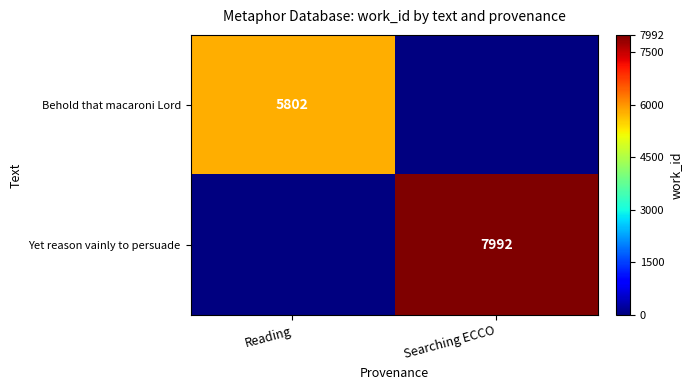

True or false: Behold that macaroni Lord has a value of 5802 at Reading.

True